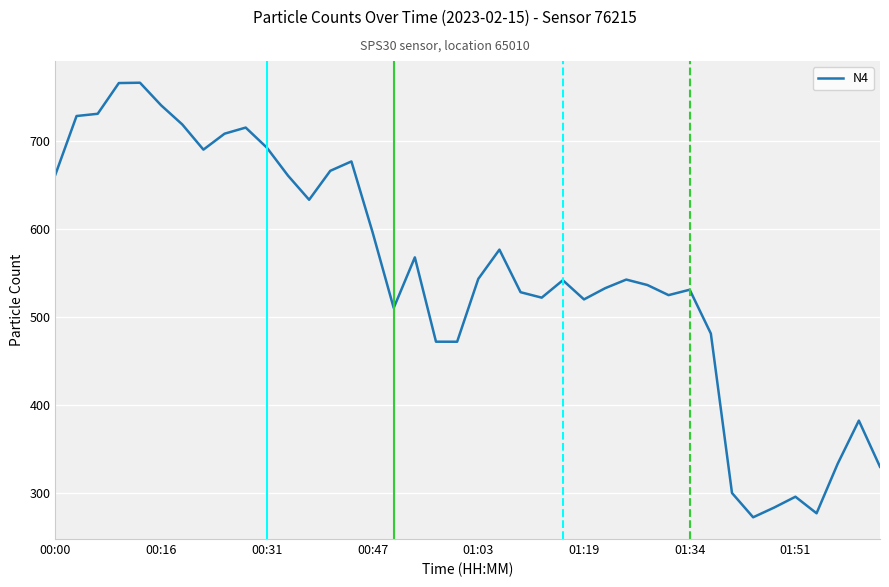

What is the smallest value displayed?

272.9